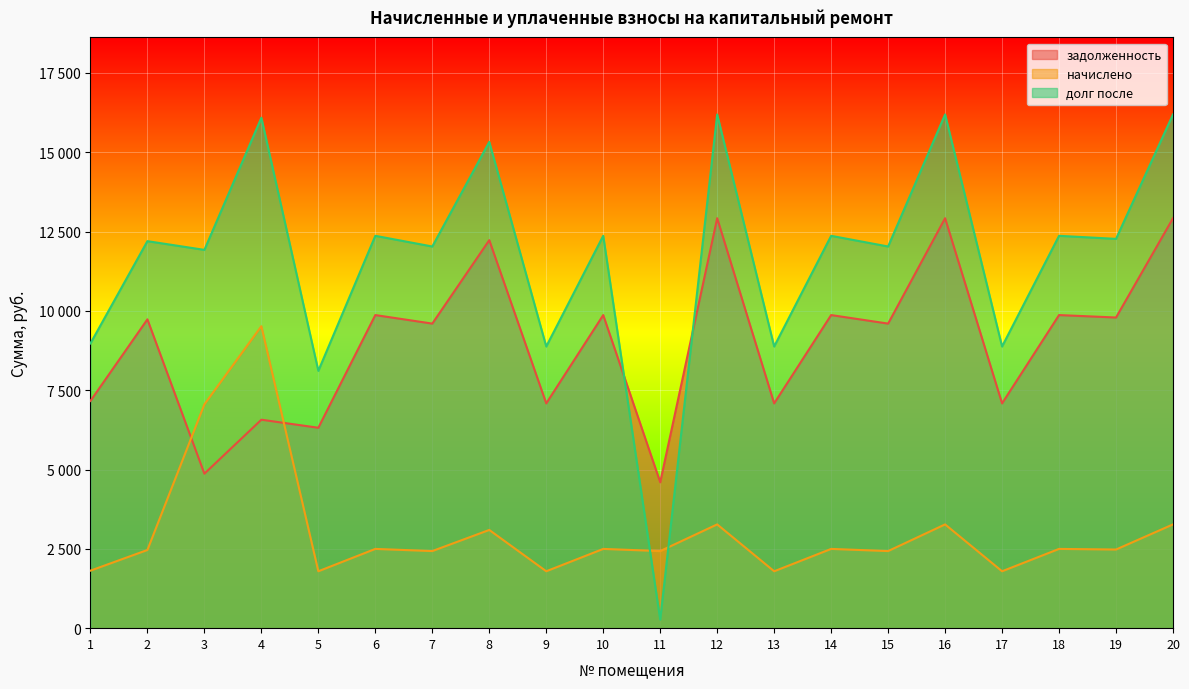

How many data points in задолженность are above 9734?

10